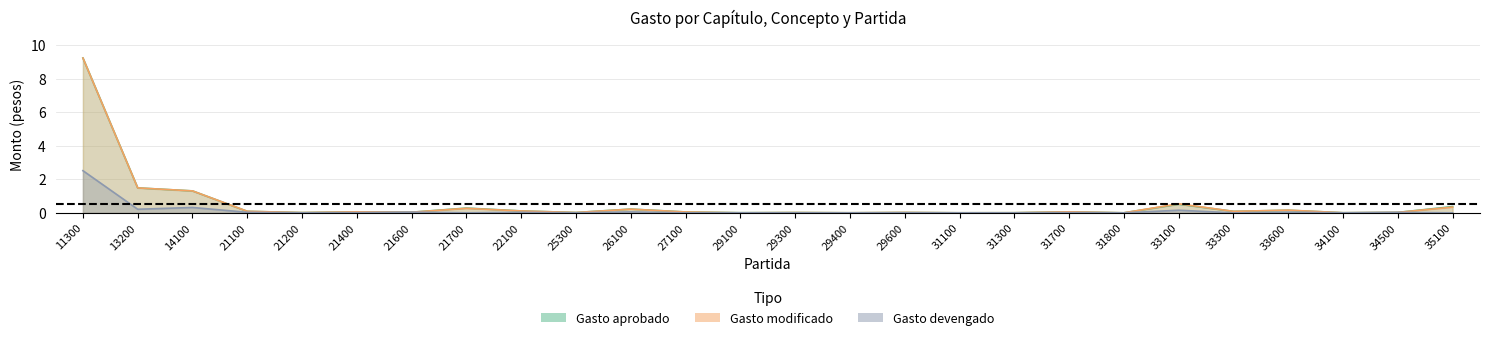

How many intersections are there between Gasto aprobado and Gasto modificado?

1